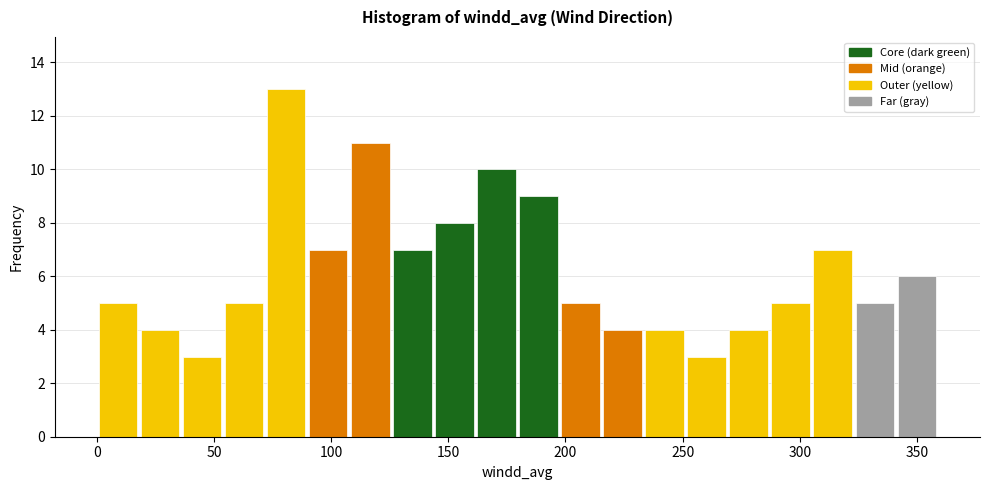

Around what value on the x-axis is the tallest bar? Give the approximate position of its centre, as read against the axis.

80